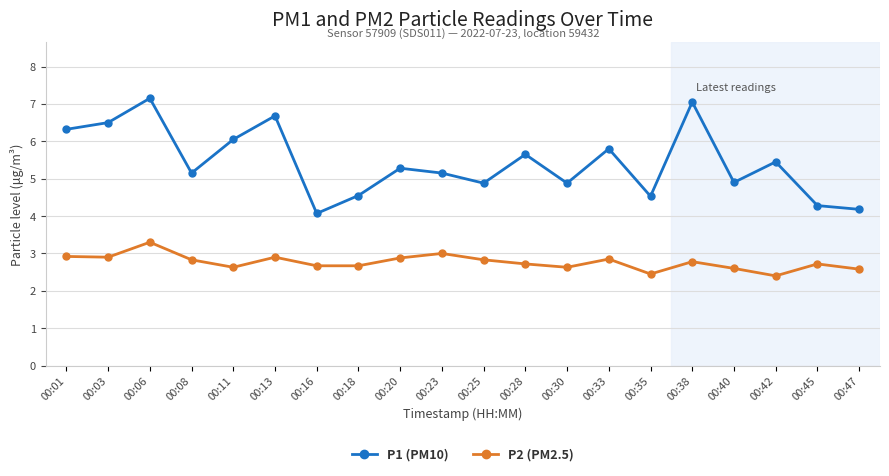

At how many categories does at least one series exceed 3?

20